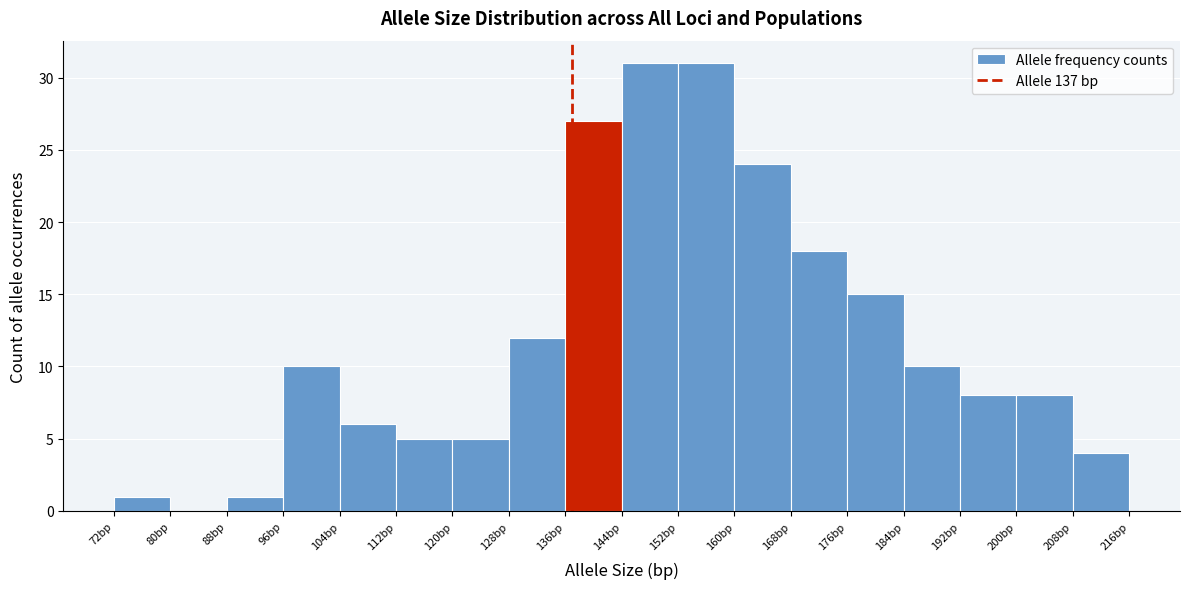

Reading left to right, list every bar in this chart as the range it spans on the x-axis followed by its height. The values are not printed on the chart, so give them approximately, as read against the axis.

72 to 80: 1
80 to 88: 0
88 to 96: 1
96 to 104: 10
104 to 112: 6
112 to 120: 5
120 to 128: 5
128 to 136: 12
136 to 144: 27
144 to 152: 31
152 to 160: 31
160 to 168: 24
168 to 176: 18
176 to 184: 15
184 to 192: 10
192 to 200: 8
200 to 208: 8
208 to 216: 4